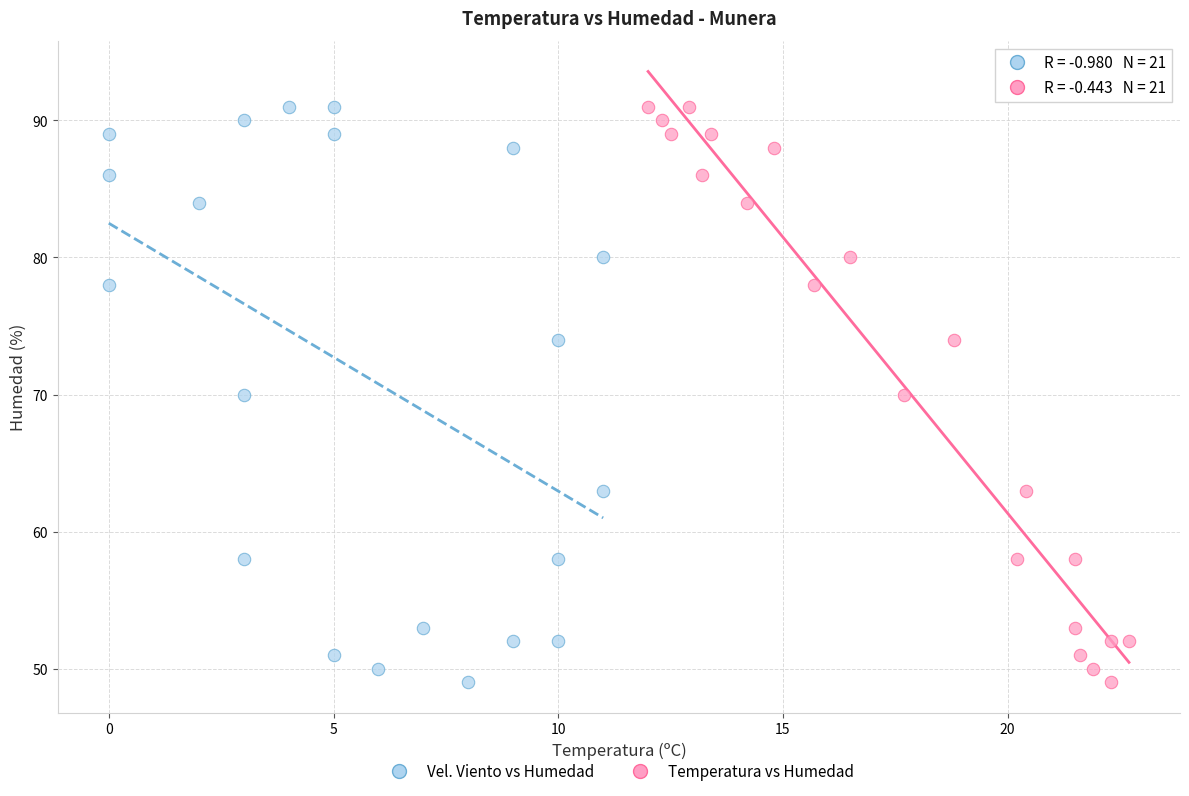

What are all the series names shown in the legend?

Vel. Viento vs Humedad, Temperatura vs Humedad